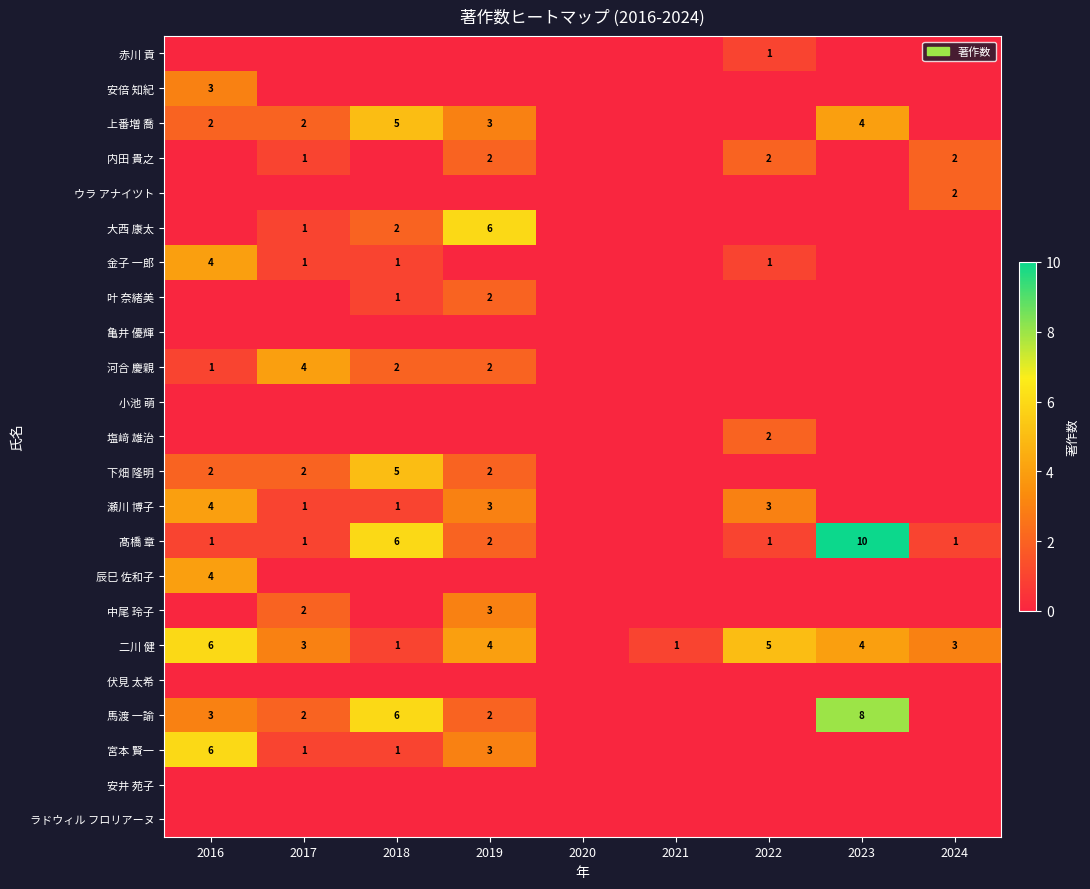

The value of 髙橋 章 at 2016 is 1. True or false?

True